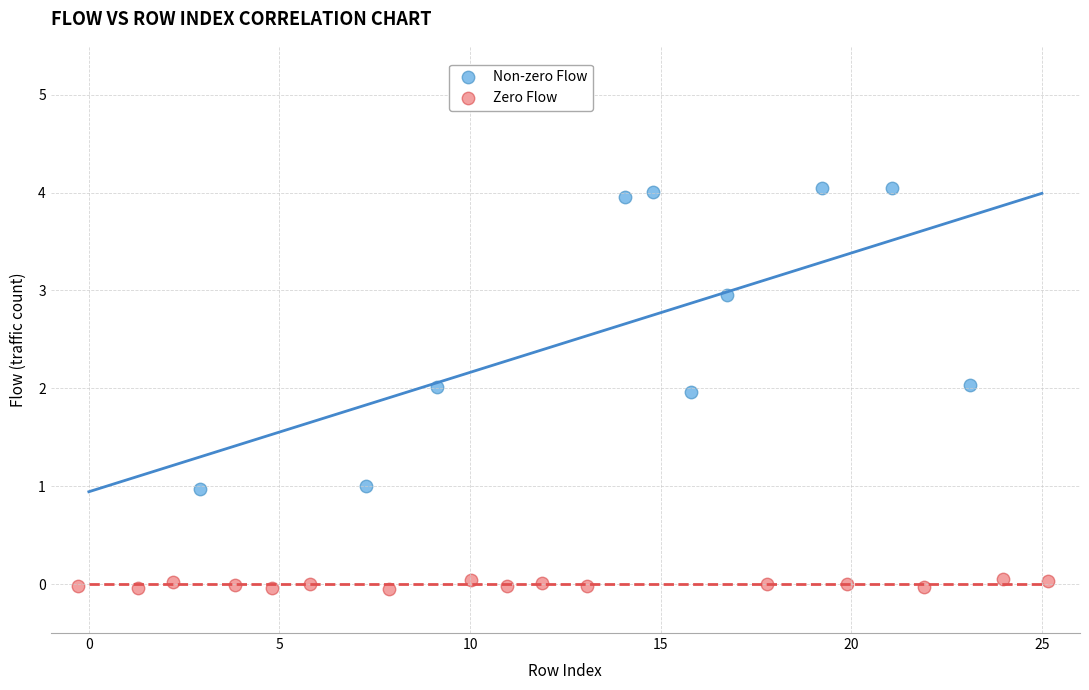

Which series contains the highest Y value?

Non-zero Flow